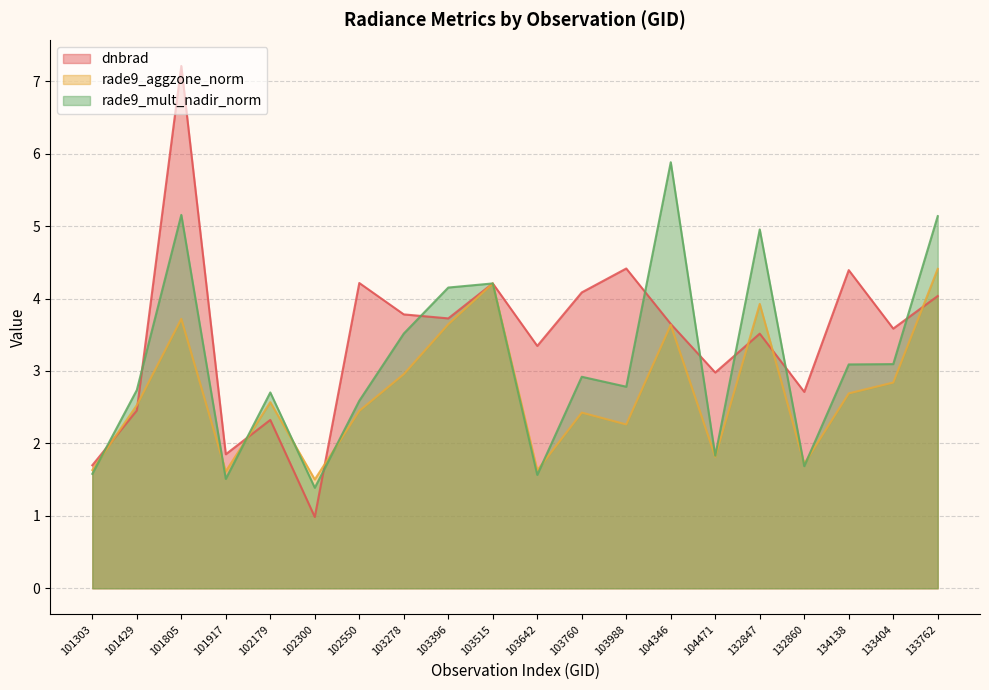

Reading right to left, list all the values displayed in this chart.

dnbrad: 4.0	3.6	4.4	2.7	3.5	3.0	3.6	4.4	4.1	3.3	4.2	3.7	3.8	4.2	1.0	2.3	1.9	7.2	2.5	1.7
rade9_aggzone_norm: 4.4	2.8	2.7	1.7	3.9	1.8	3.6	2.3	2.4	1.6	4.2	3.6	3.0	2.4	1.5	2.6	1.6	3.7	2.5	1.6
rade9_mult_nadir_norm: 5.1	3.1	3.1	1.7	5.0	1.8	5.9	2.8	2.9	1.6	4.2	4.2	3.5	2.6	1.4	2.7	1.5	5.2	2.7	1.6